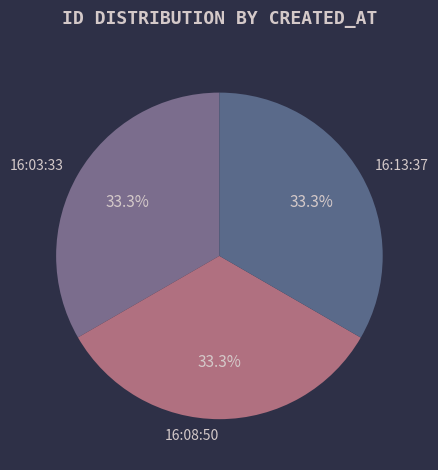

Combined, do 16:08:50 and 16:13:37 account for over 50%?

Yes